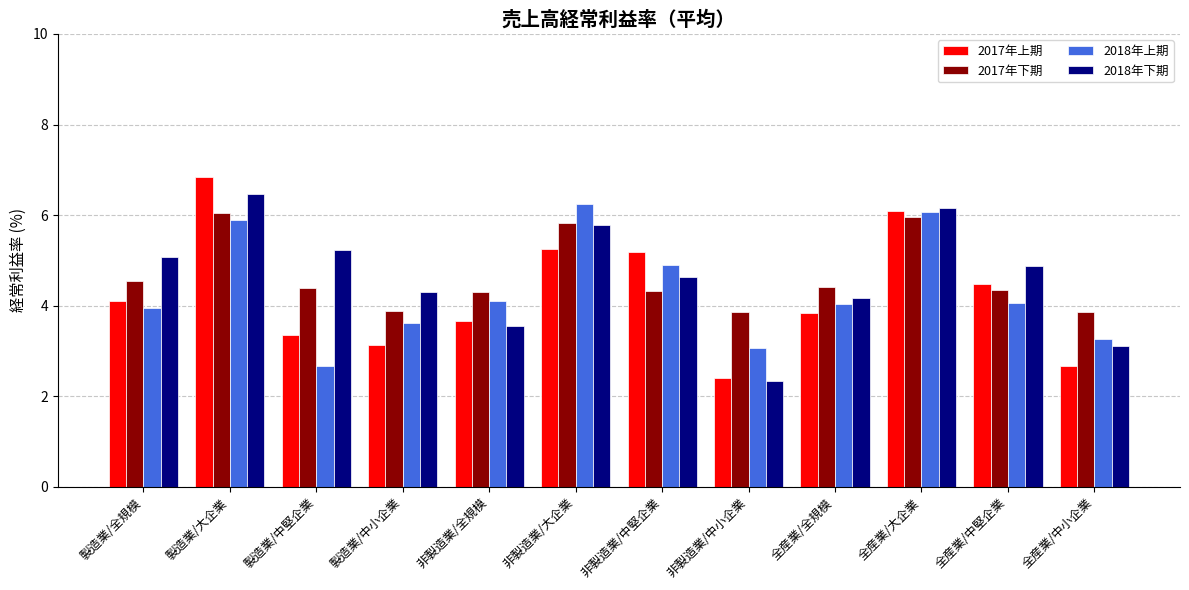

At which category is the sum across all series the highest?

製造業/大企業